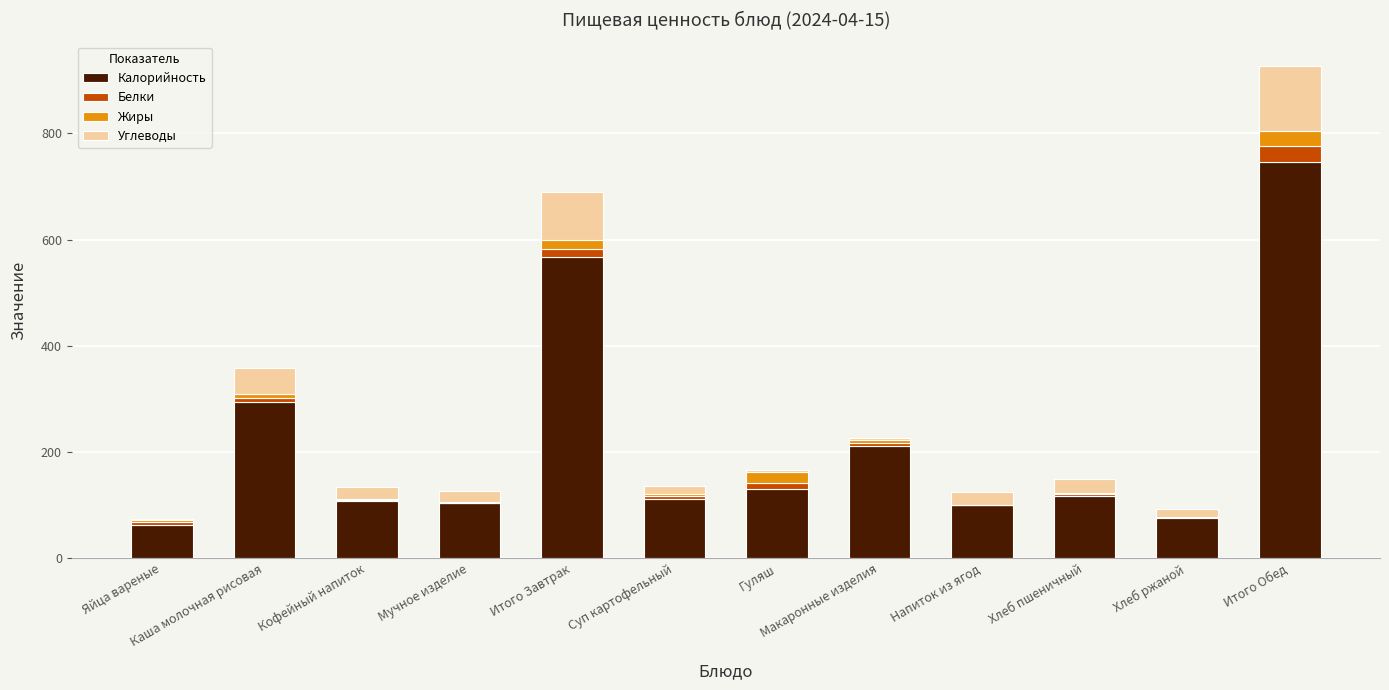

Count the number of data series in this chart.

4